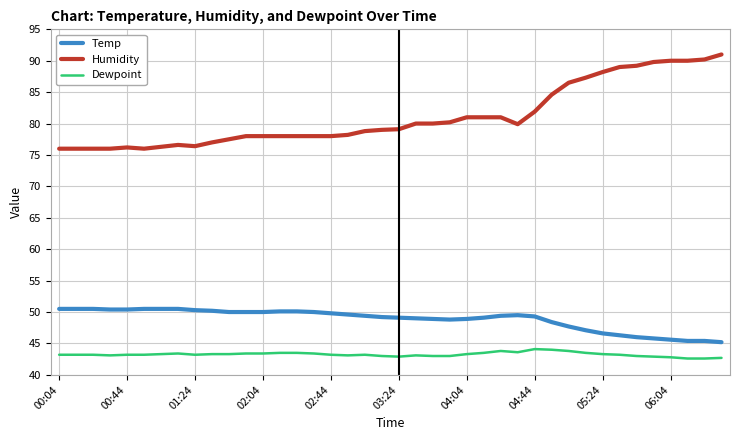

Which series has the largest range (max minus min)?

Humidity